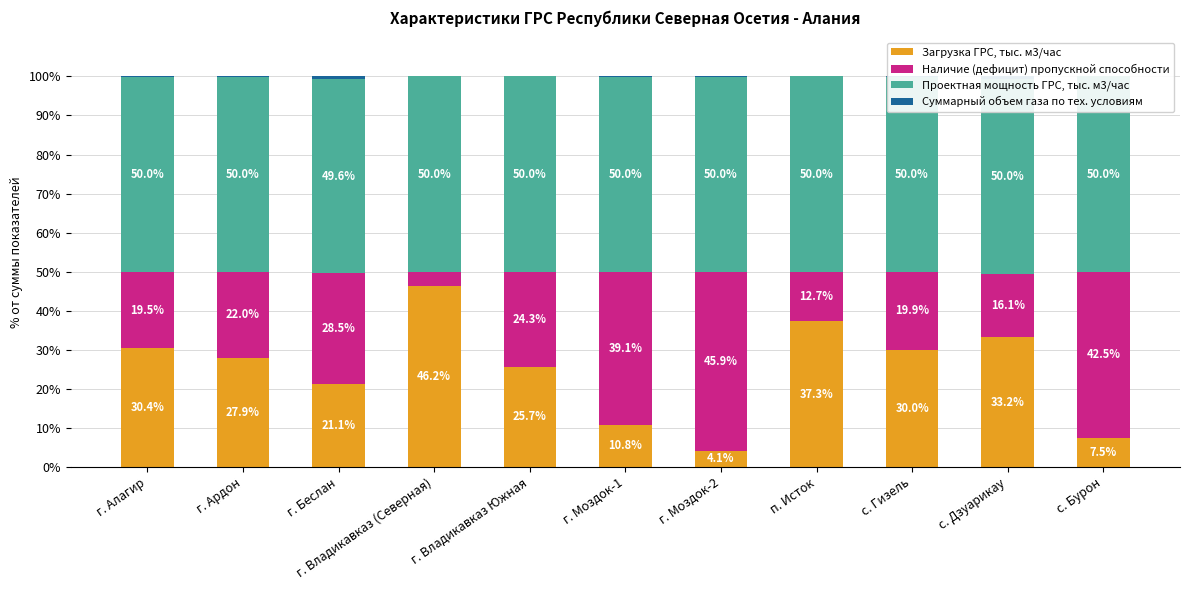

Rank the categories by Суммарный объем газа по тех. условиям value from lowest to highest.

г. Владикавказ (Северная), г. Владикавказ Южная, п. Исток, с. Бурон, г. Моздок-2, с. Гизель, г. Ардон, г. Алагир, г. Моздок-1, с. Дзуарикау, г. Беслан